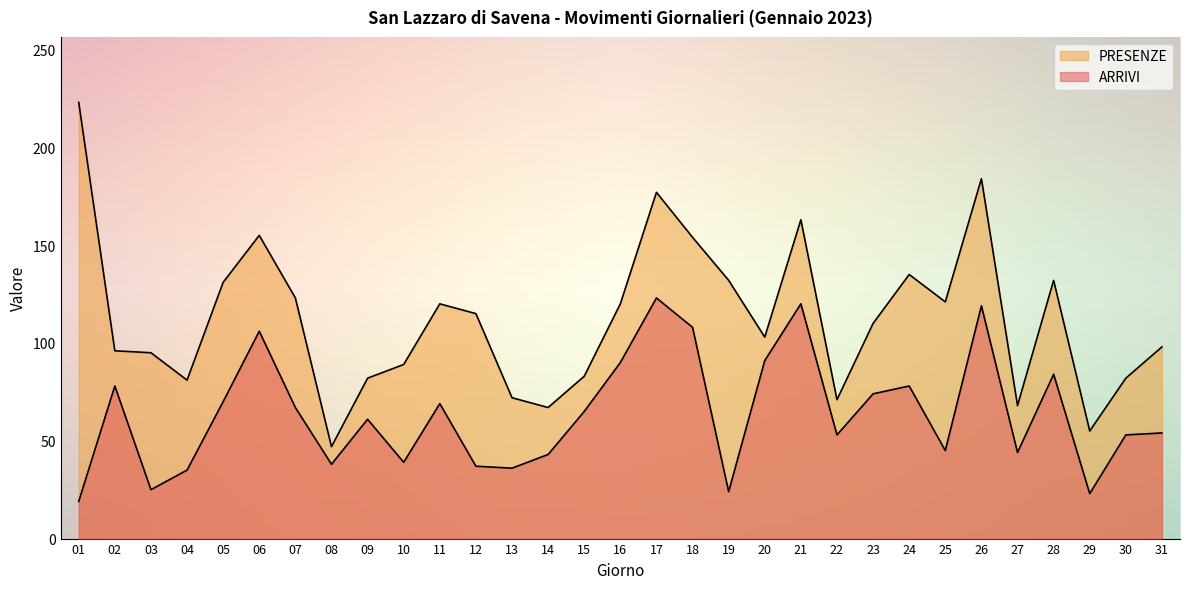

Rank the series by their average value, from lowest to highest.

ARRIVI, PRESENZE